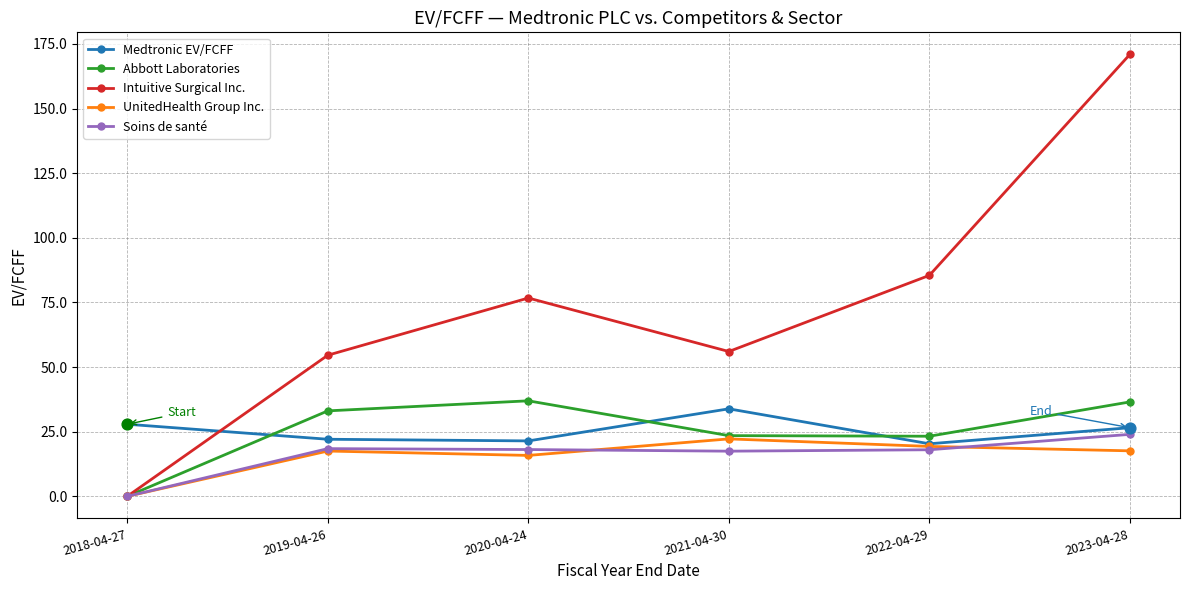

At which category is the sum across all series the highest?

2023-04-28